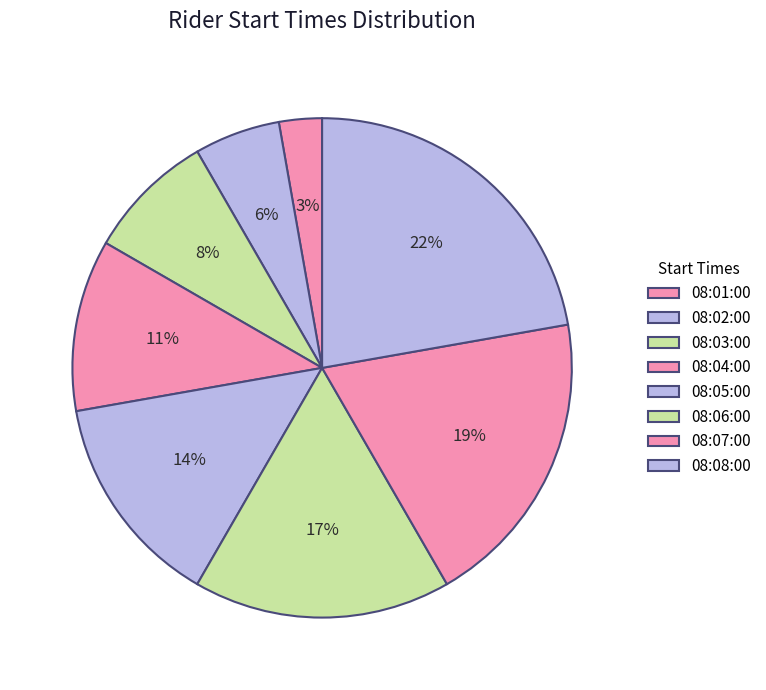

To the nearest percent, what is the difference between the 08:04:00 and 08:03:00 slice percentages?

3%